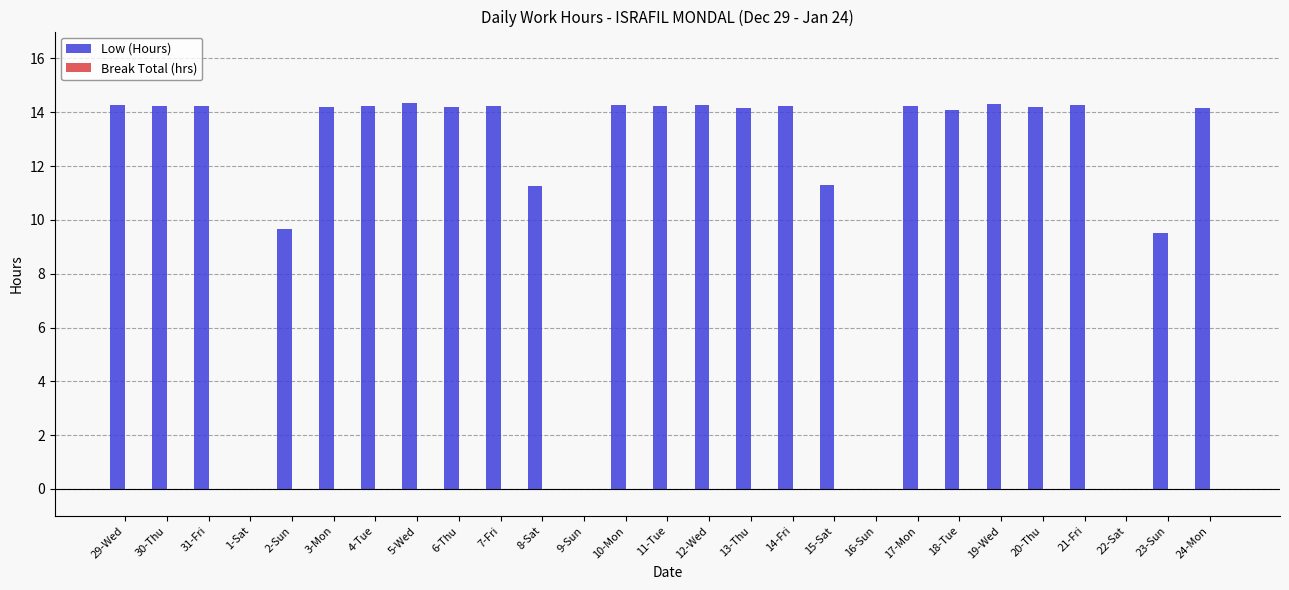

Approximately how many times larger is the value at 12-Wed compared to 31-Fri?

1.0